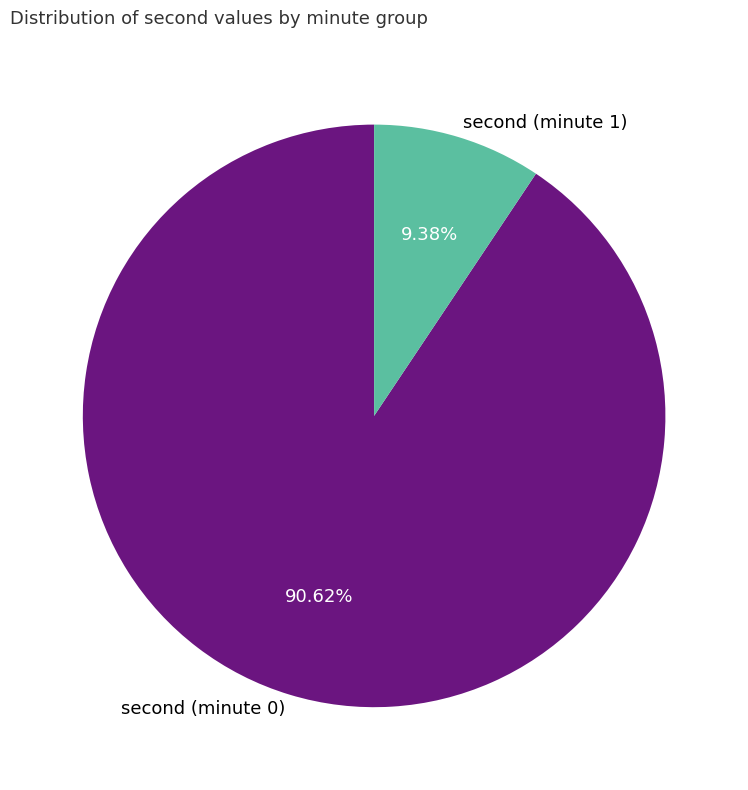

Count the number of slices in the pie.

2